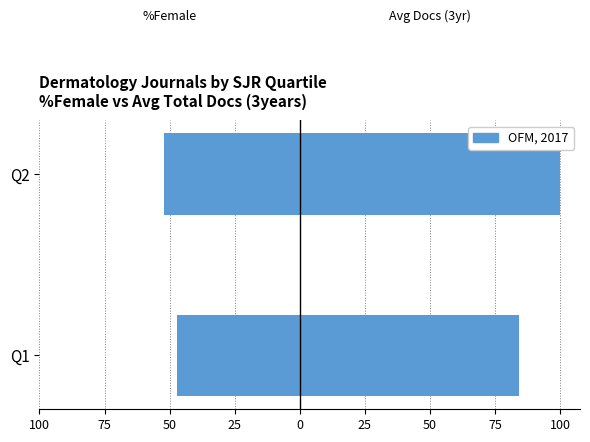

How many bars are there in total?

4